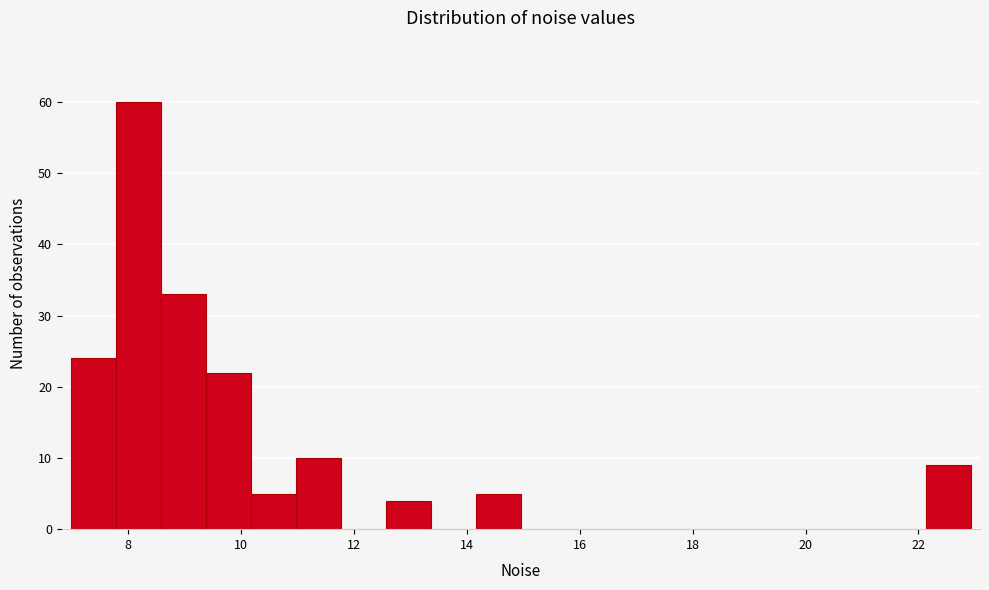

Around what value on the x-axis is the tallest bar? Give the approximate position of its centre, as read against the axis.

8.2